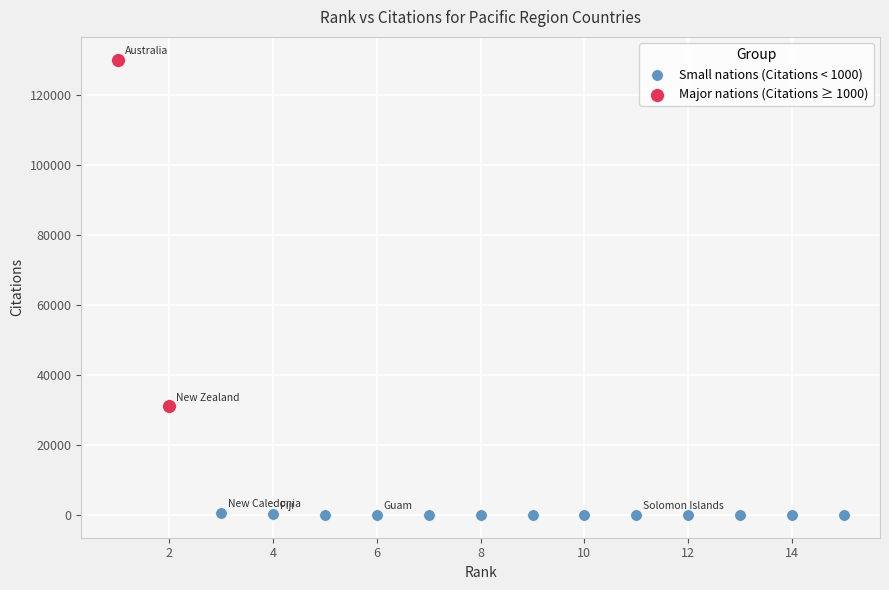

Which series contains the highest Y value?

Major nations (Citations ≥ 1000)